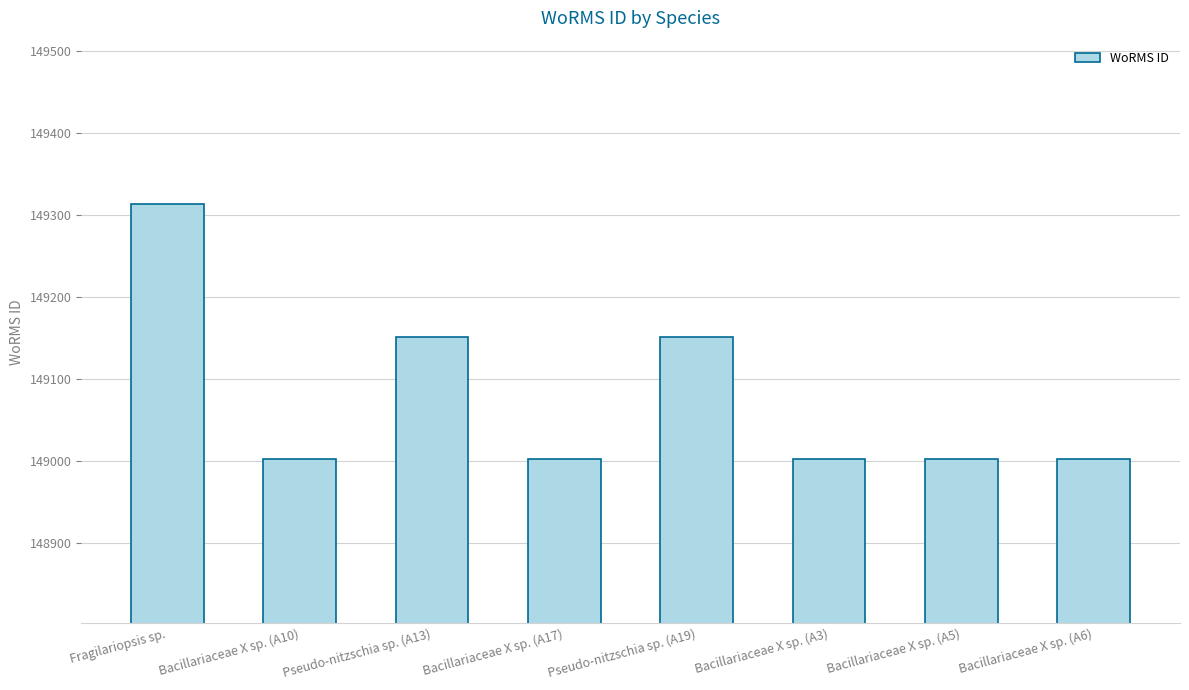

What is the change in value from Bacillariaceae X sp. (A10) to Pseudo-nitzschia sp. (A13)?

+149